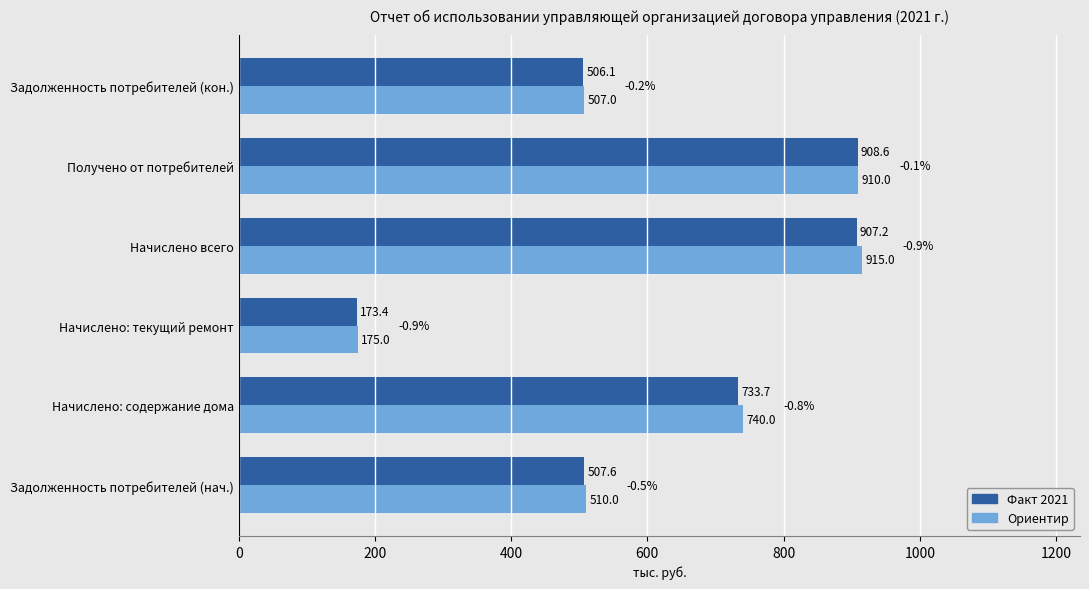

Which series changed the most between Задолженность потребителей (нач.) and Начислено: содержание дома?

Ориентир